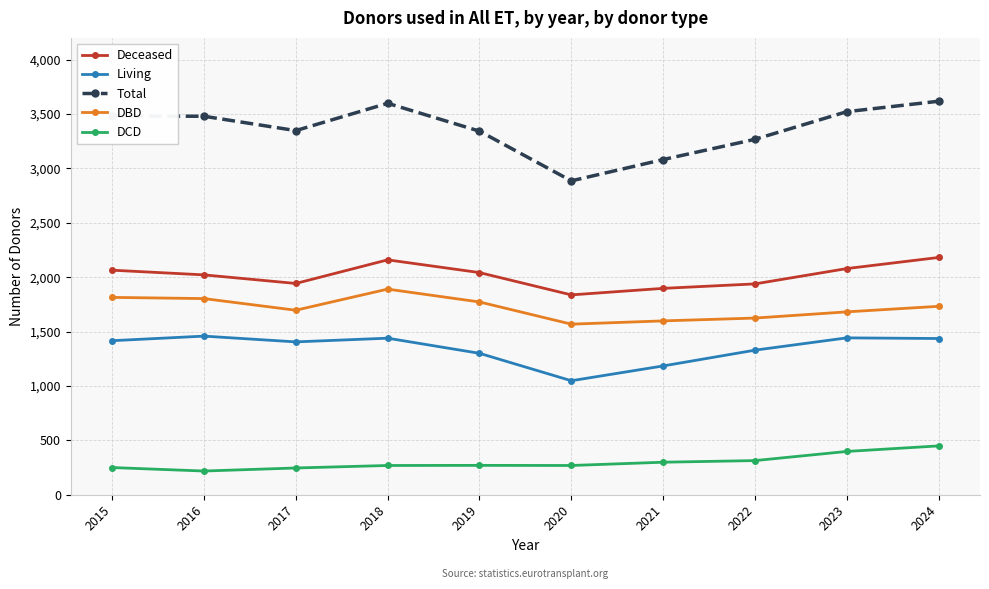

What is the value of the Living point at the 9th from the left?

1442